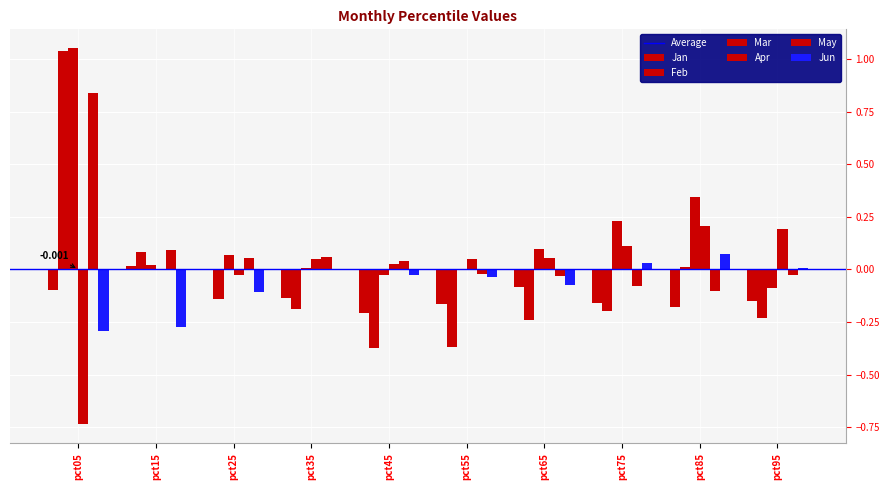

Does the chart contain stacked bars?

No